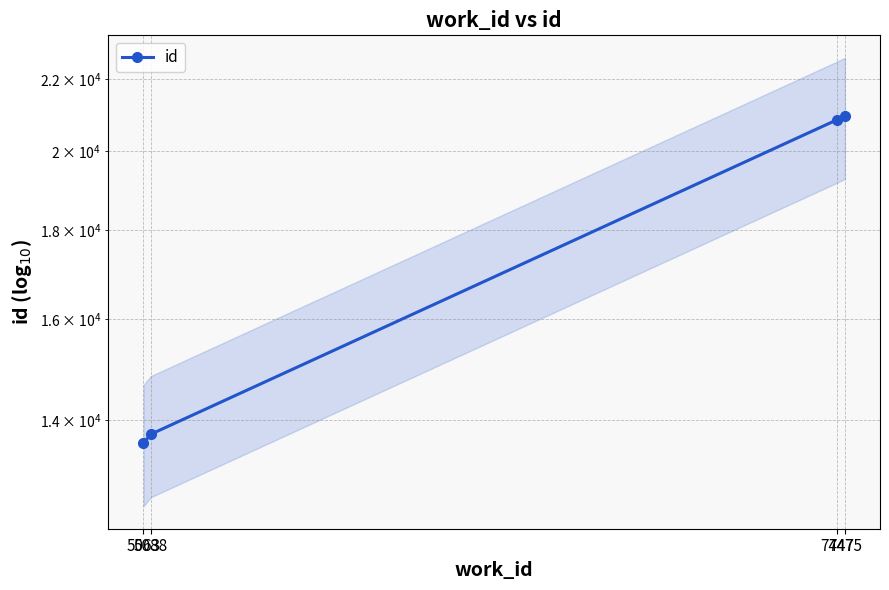

Reading left to right, extract all data points from this chart.

13583	13746	20836	20945